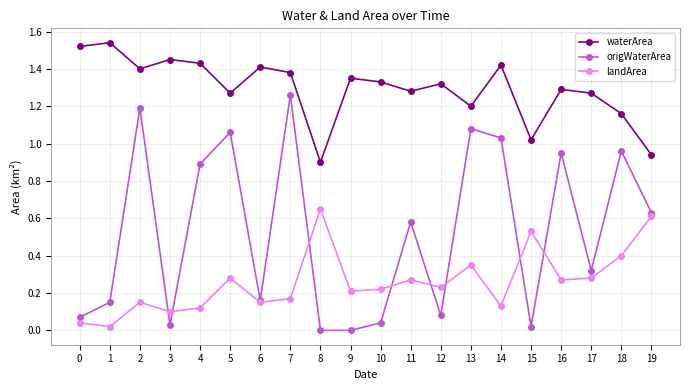

What is the total value across all series at 8?

1.6